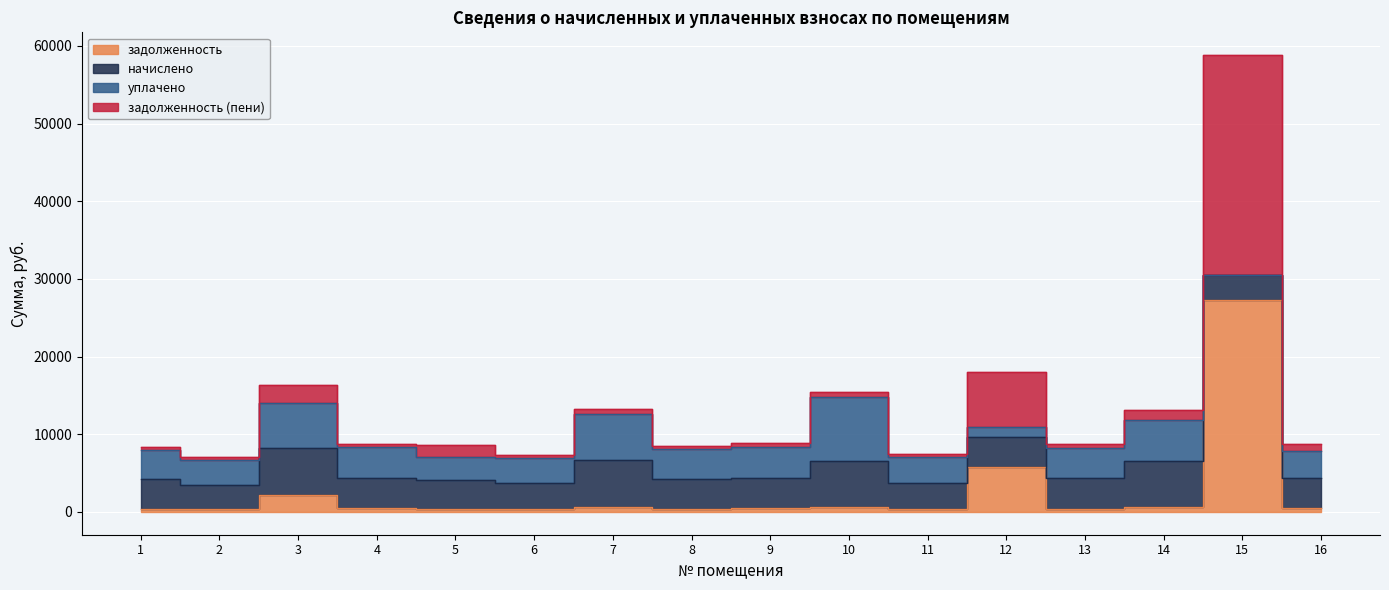

List the labels in order of задолженность (пени) value, smallest first.

2, 6, 11, 5, 1, 8, 13, 16, 4, 9, 10, 14, 7, 3, 12, 15